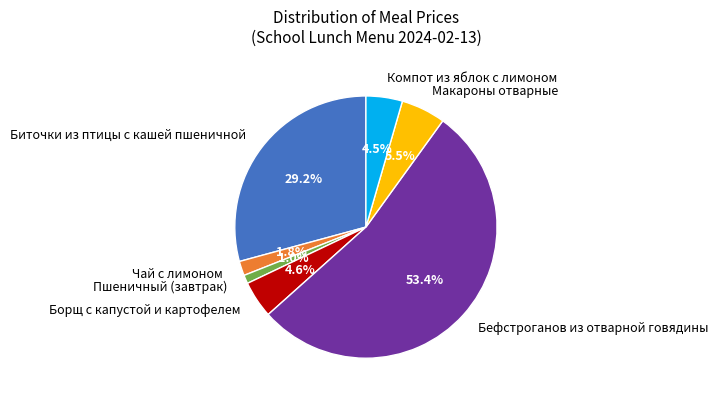

What percentage do Борщ с капустой и картофелем and Биточки из птицы с кашей пшеничной together represent?

33.8%